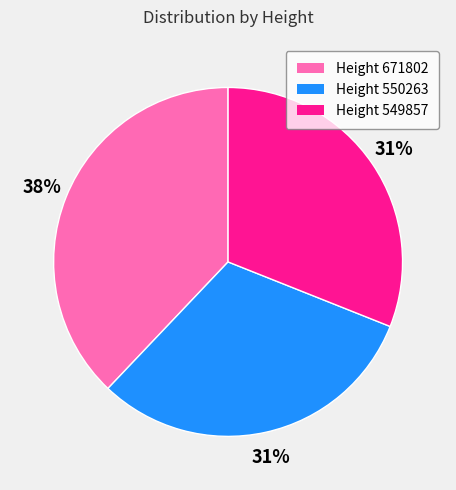

To the nearest percent, what is the average slice percentage?

33%